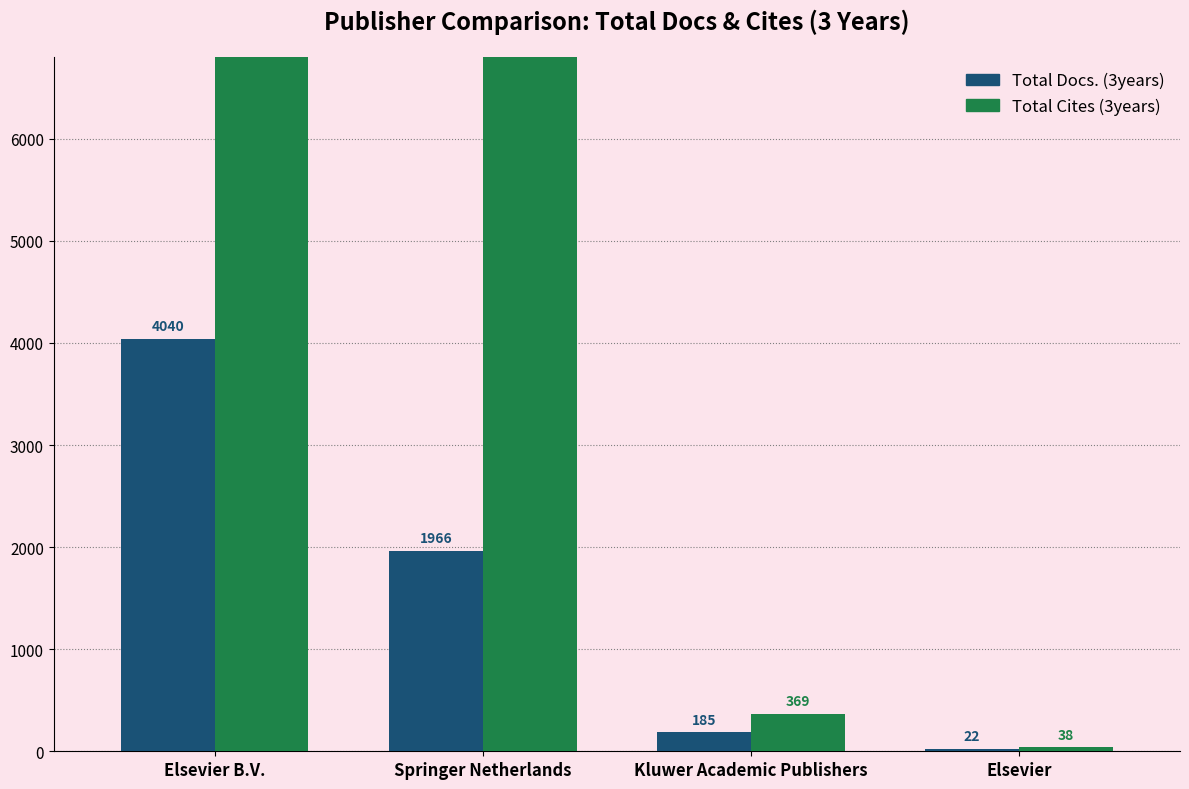

List the series in order of their overall mean, highest first.

Total Cites (3years), Total Docs. (3years)